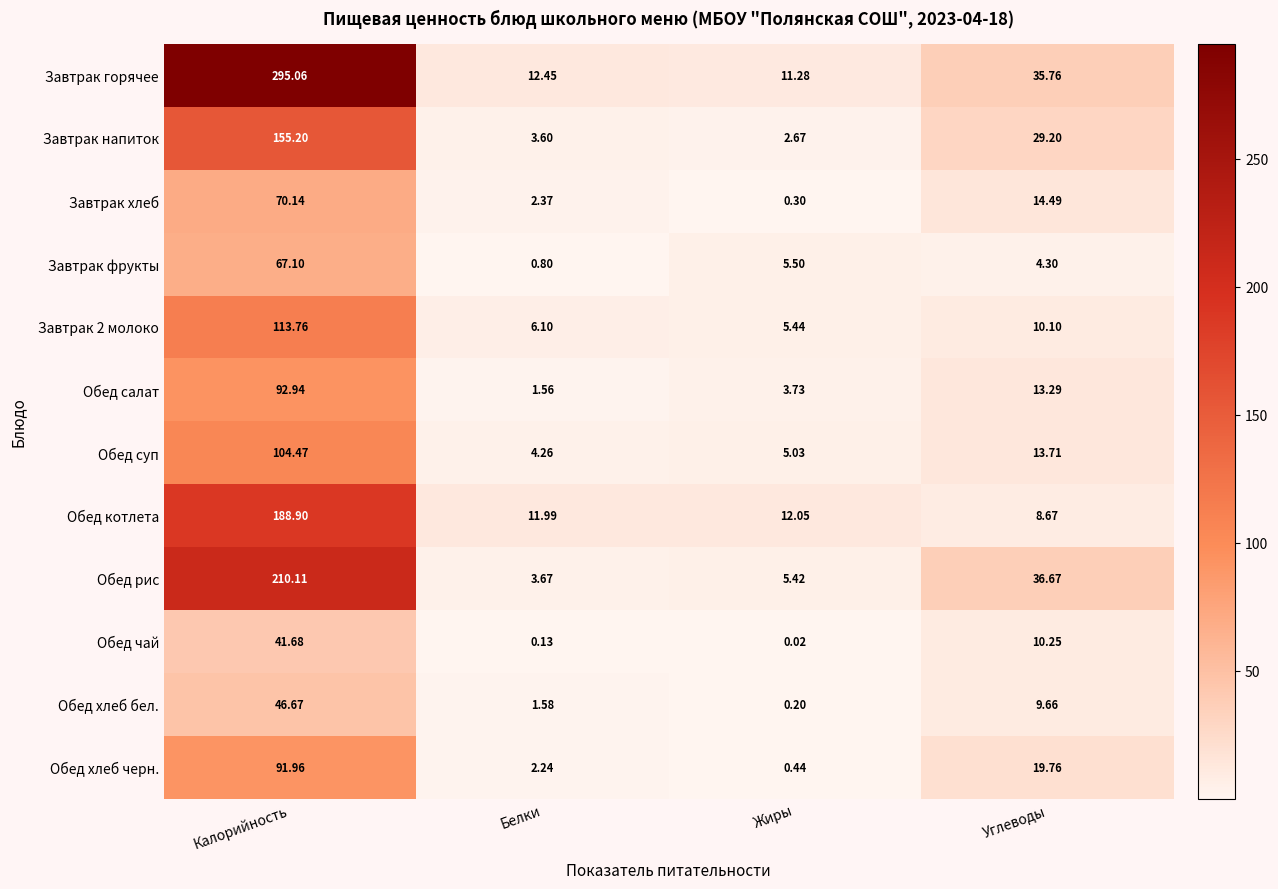

Which category has the highest value across all series?

Калорийность